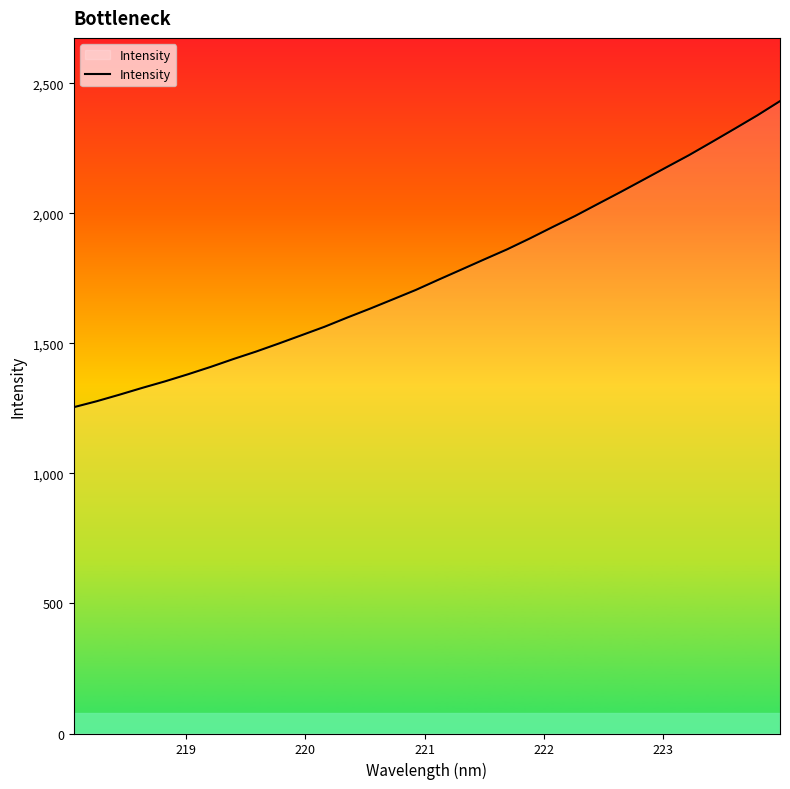

What is the smallest value displayed?

1254.6